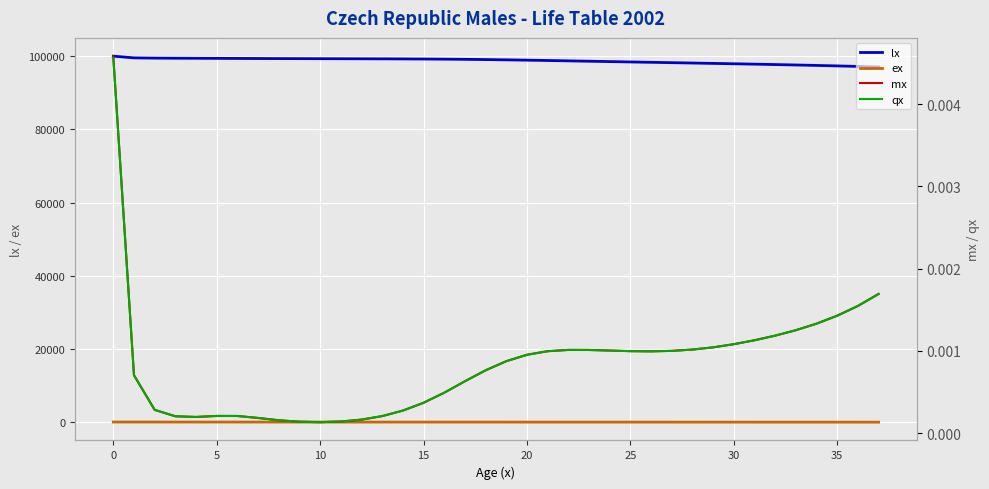

True or false: lx and ex cross at least once.

False